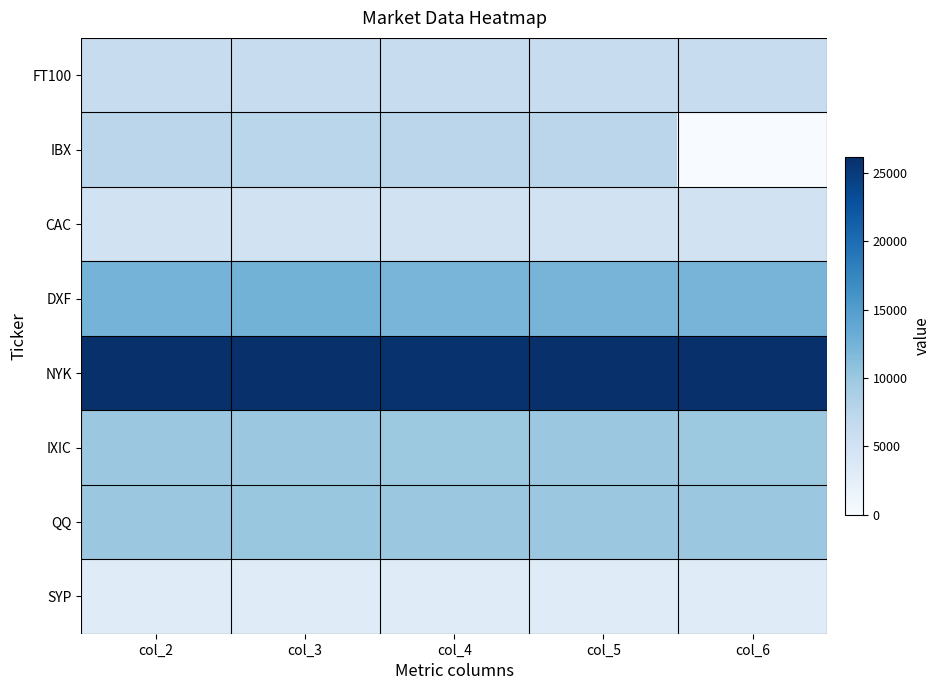

At which category does the chart reach its minimum across all series?

col_6